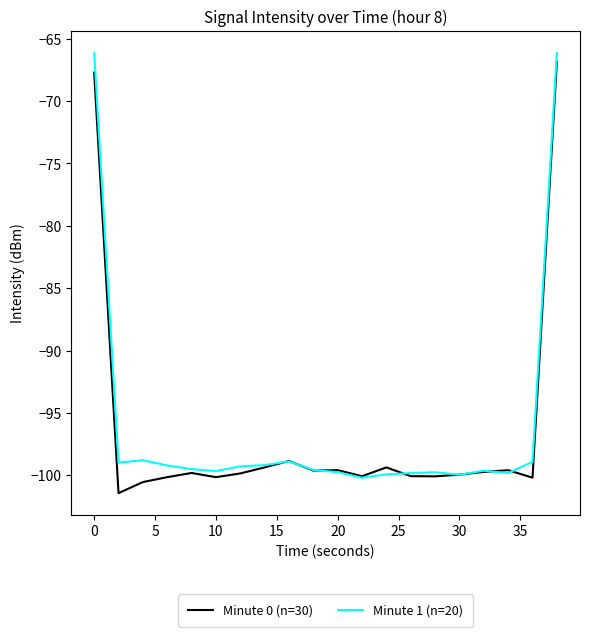

What is the minimum value shown in the chart?

-101.4